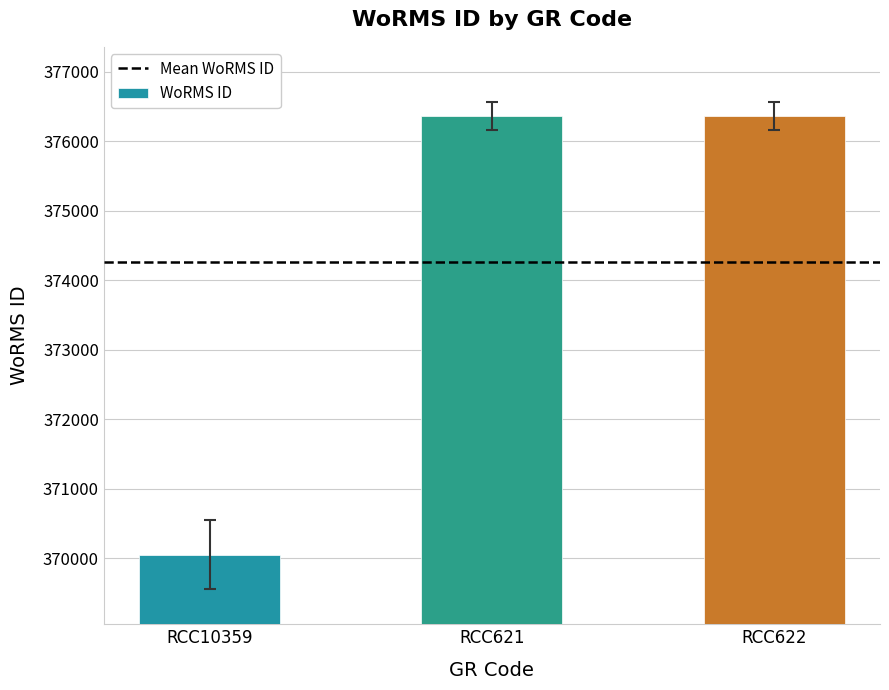

Reading right to left, list all the values displayed in this chart.

376356	376356	370050